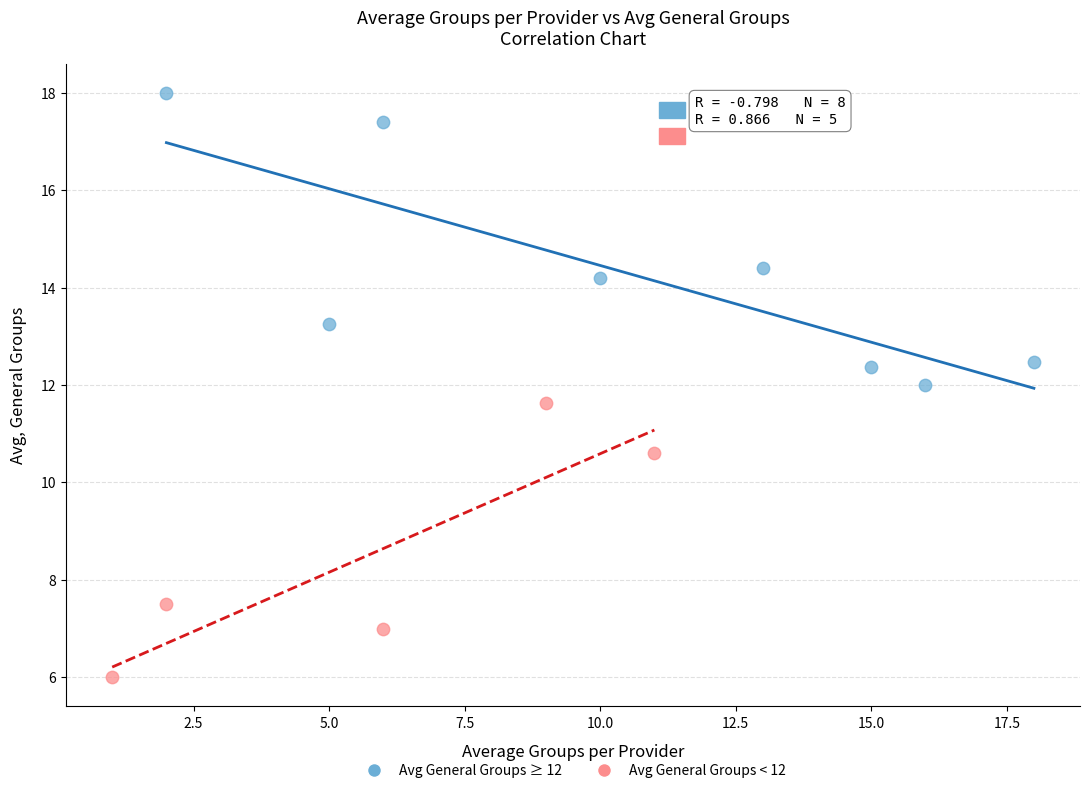

Which series reaches the minimum Y coordinate?

Avg General Groups < 12